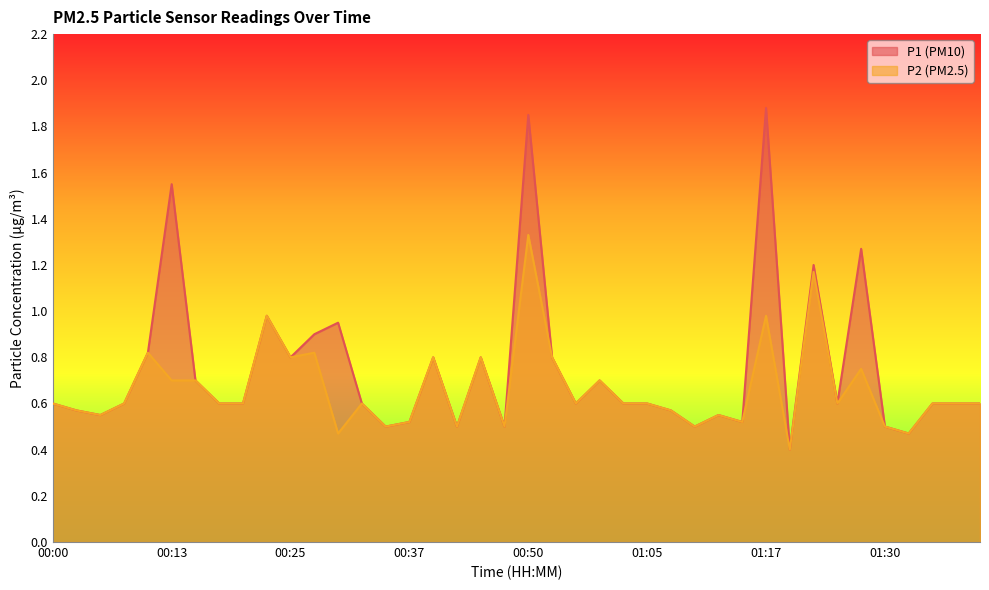

Where is P2 nearest to the value 0?

01:20